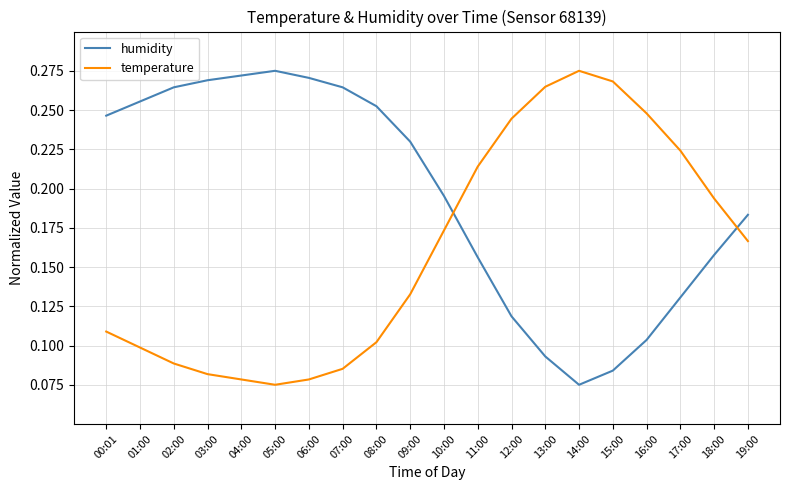

True or false: humidity has a value of 0.1 at 00:01.

False